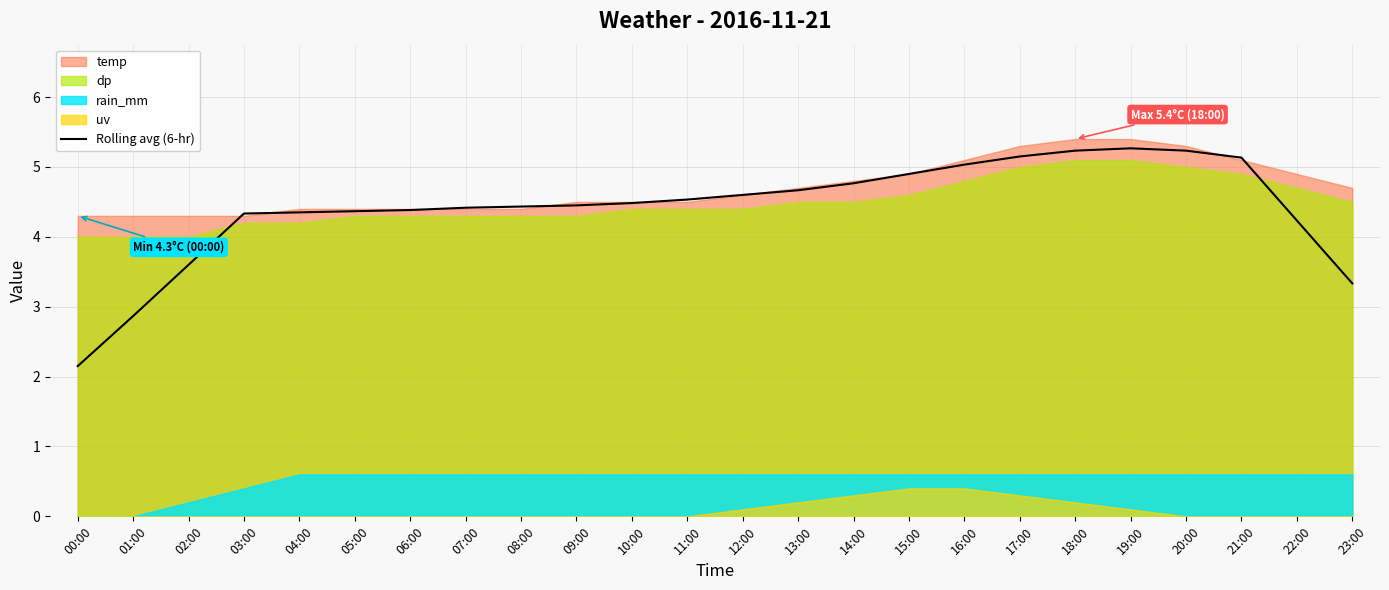

What is the label of the 14th point from the right?

10:00